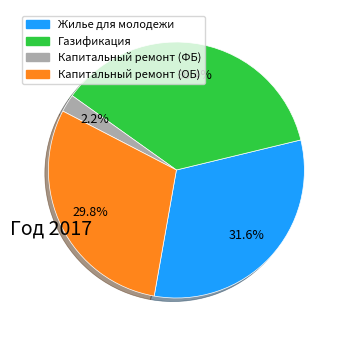

True or false: Капитальный ремонт (ОБ) accounts for 30% of the total.

True